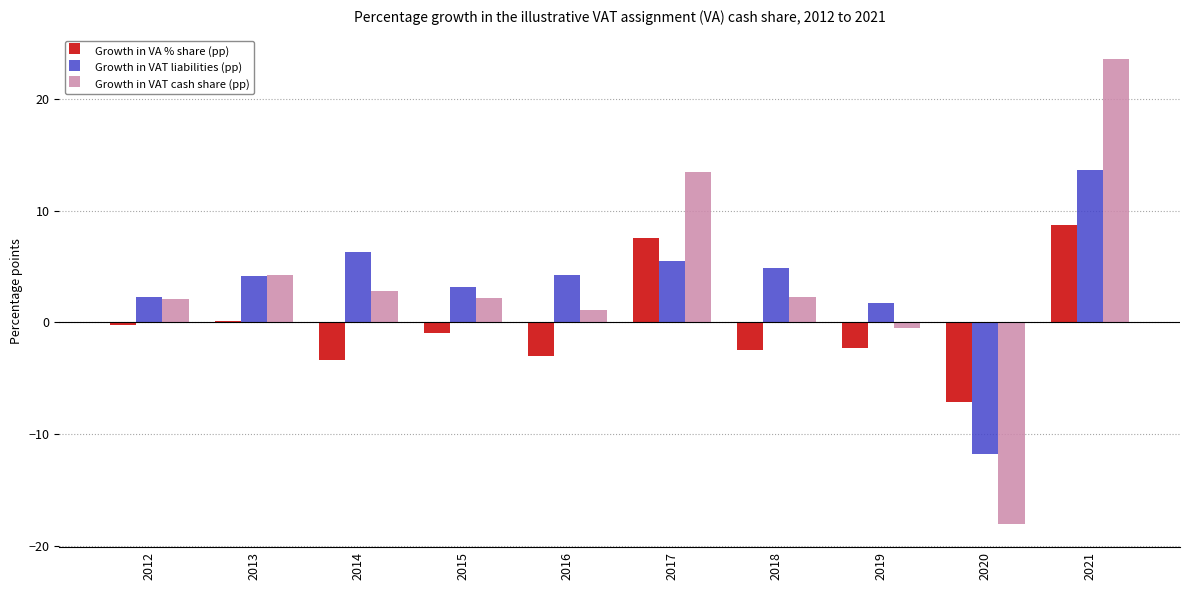

What value does the Growth in VAT cash share (pp) series have at 2017?

13.5